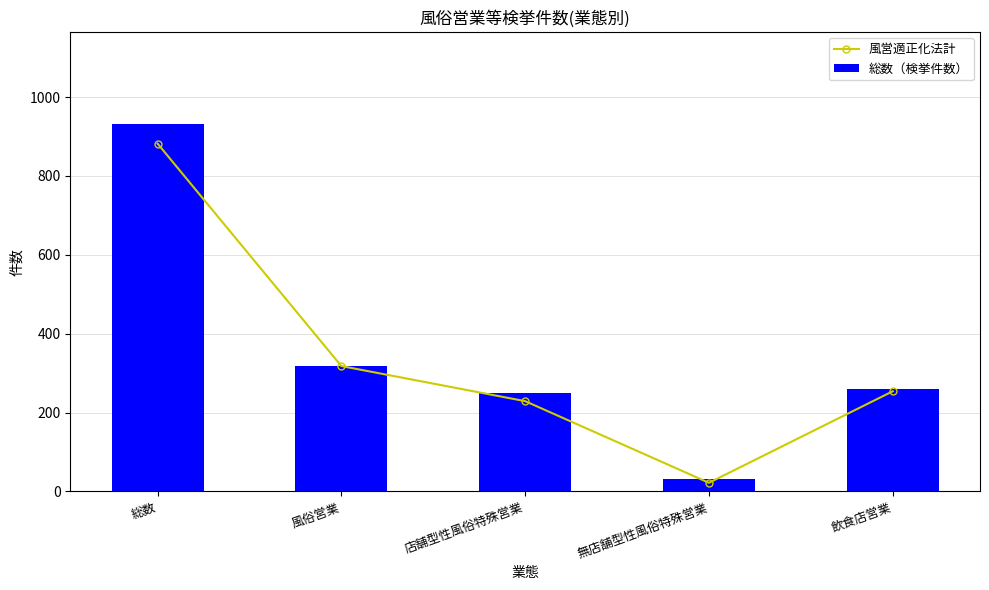

How many series are shown in this chart?

2